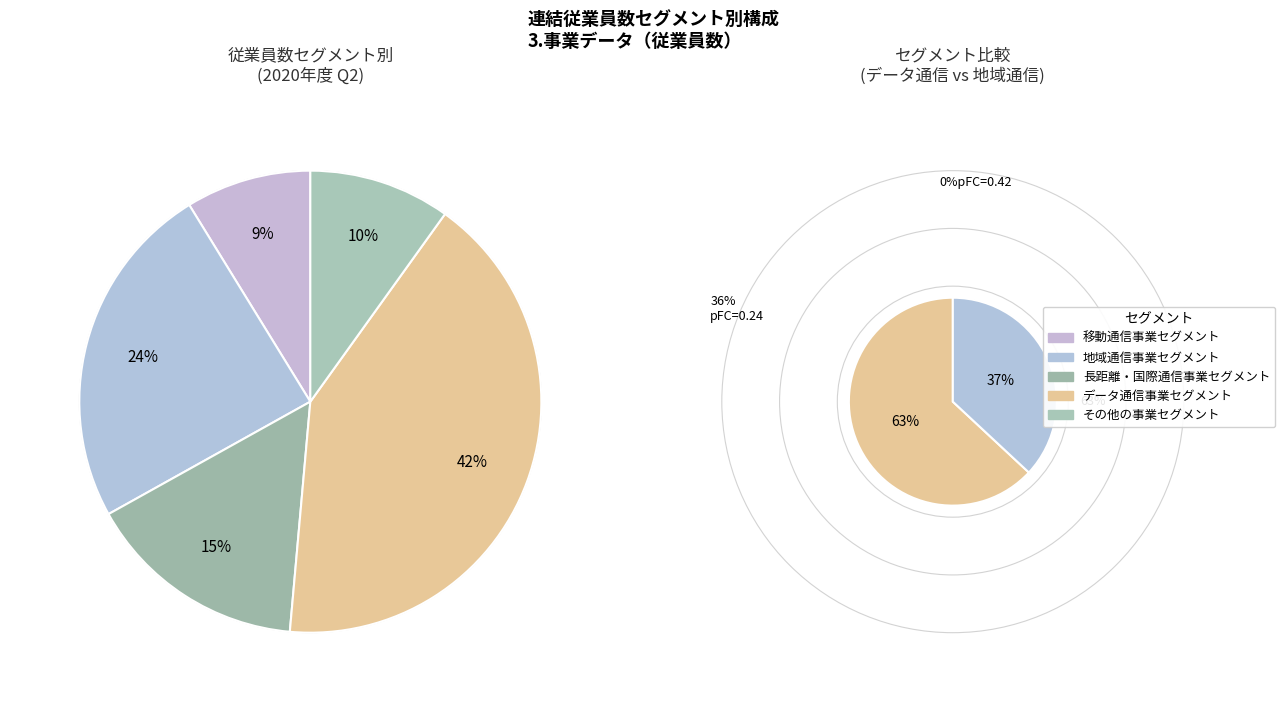

Rank the categories by value from highest to lowest.

データ通信事業セグメント, 地域通信事業セグメント, 長距離・国際通信事業セグメント, その他の事業セグメント, 移動通信事業セグメント